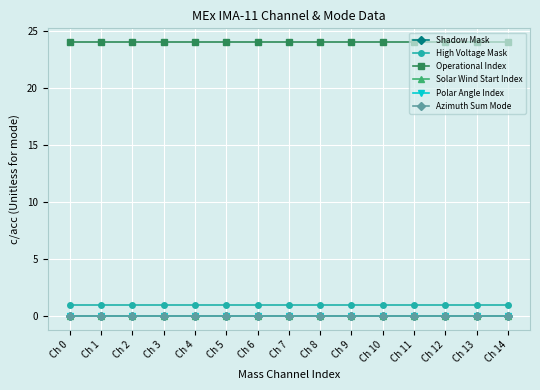

True or false: Polar Angle Index and Azimuth Sum Mode cross at least once.

False